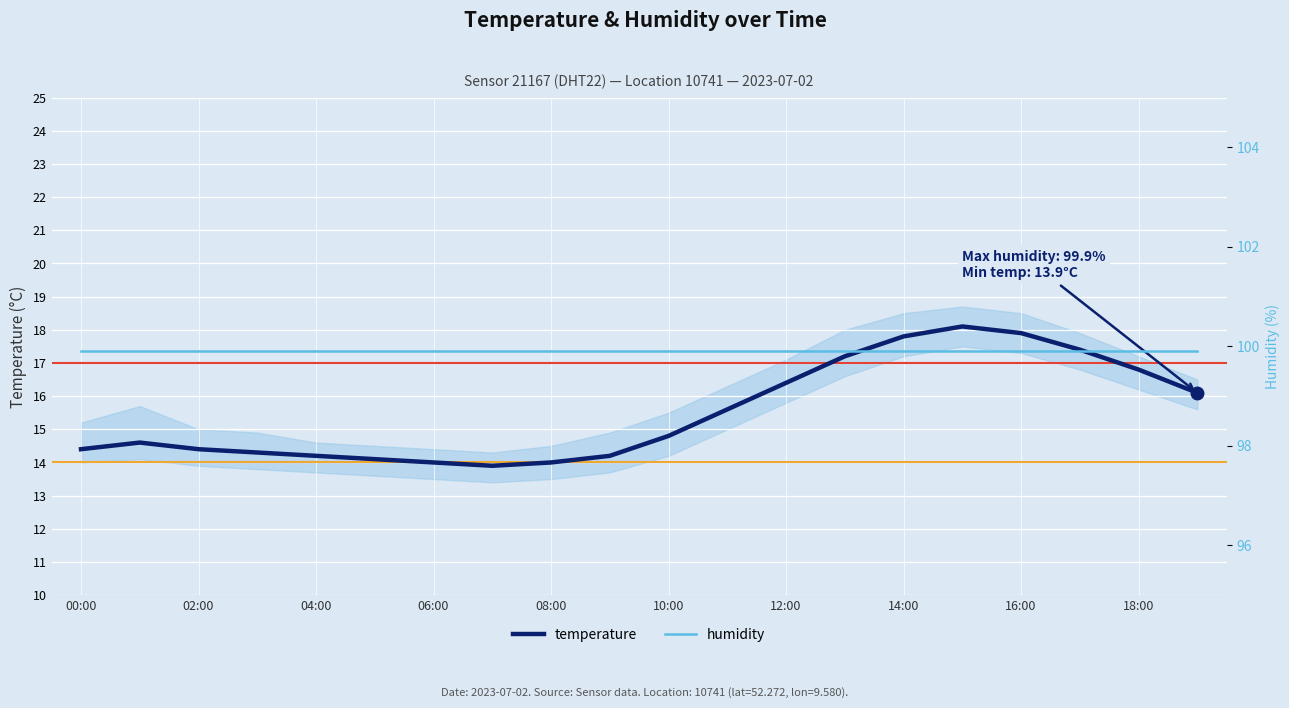

How many distinct data groups are displayed?

2